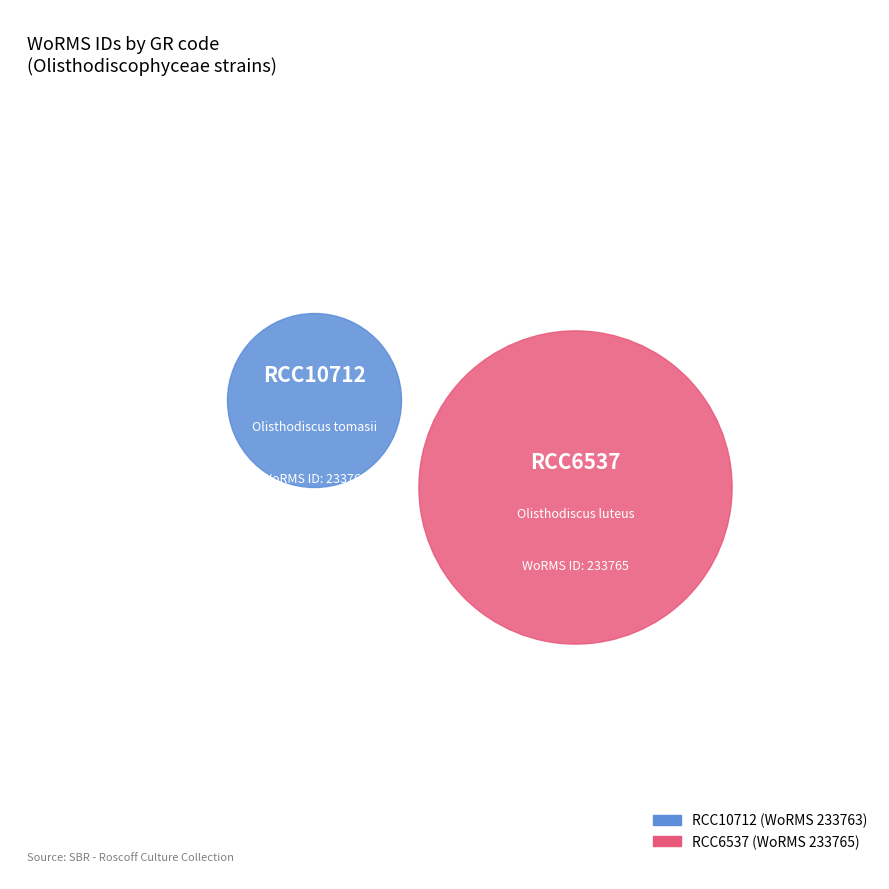

Which slice is the smallest?

RCC10712